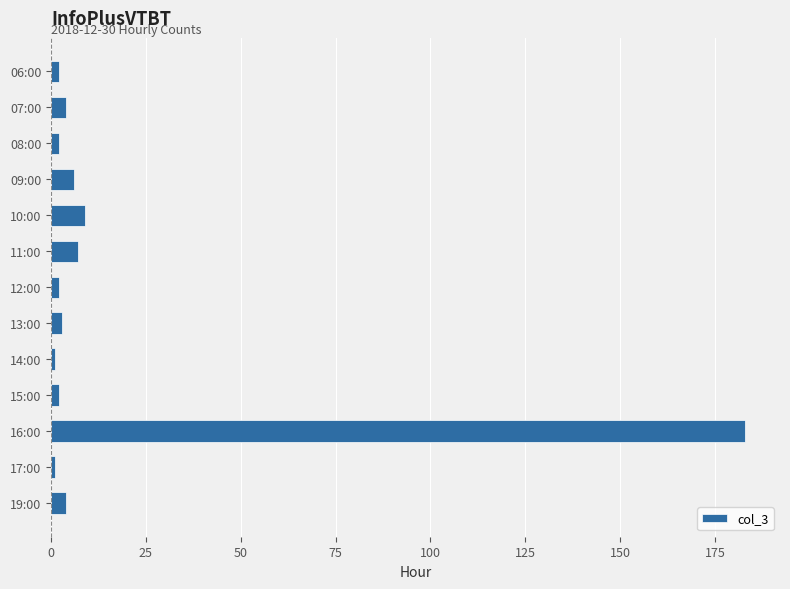

What is the difference between the maximum and second lowest values?

182